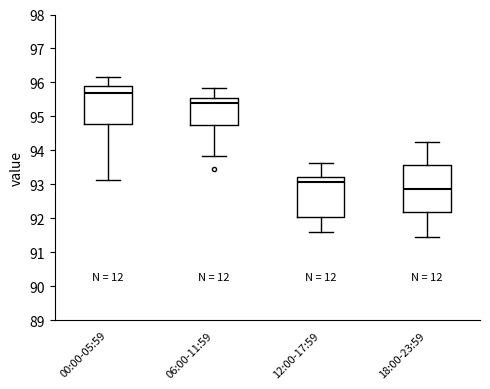

Reading left to right, read every box against the y-axis: the position of its median line, the range the box covers, and the ends of its whiskers. The values are not printed on the chart, so give them approximately, as read against the axis.

00:00-05:59: median 95.7, box 94.8 to 95.9, whiskers 93.1 to 96.2
06:00-11:59: median 95.4, box 94.7 to 95.5, whiskers 93.8 to 95.8
12:00-17:59: median 93.1, box 92.0 to 93.2, whiskers 91.6 to 93.6
18:00-23:59: median 92.9, box 92.2 to 93.6, whiskers 91.5 to 94.3